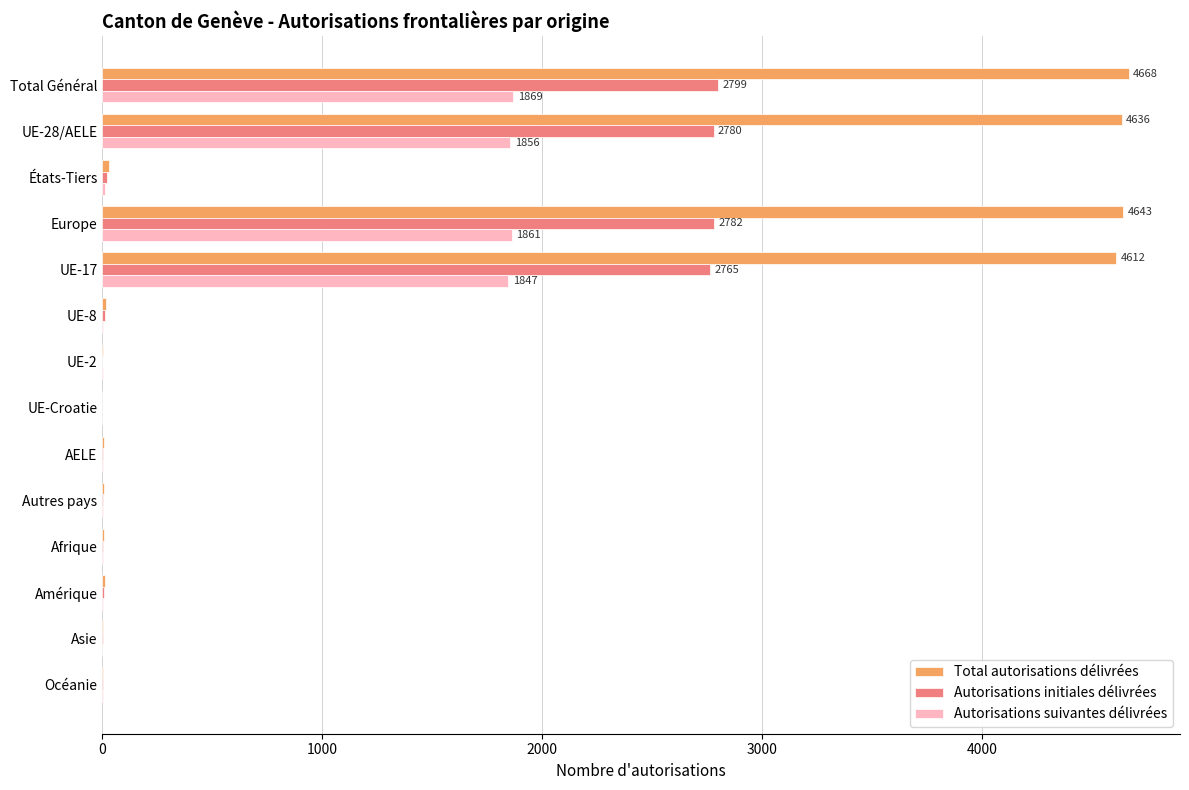

How many data points does each series have?

14